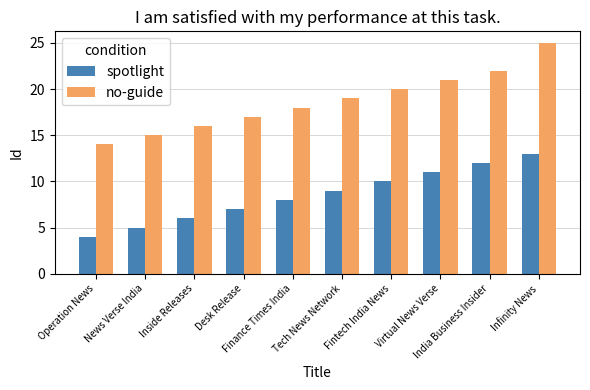

What is the highest value of the spotlight series?

13